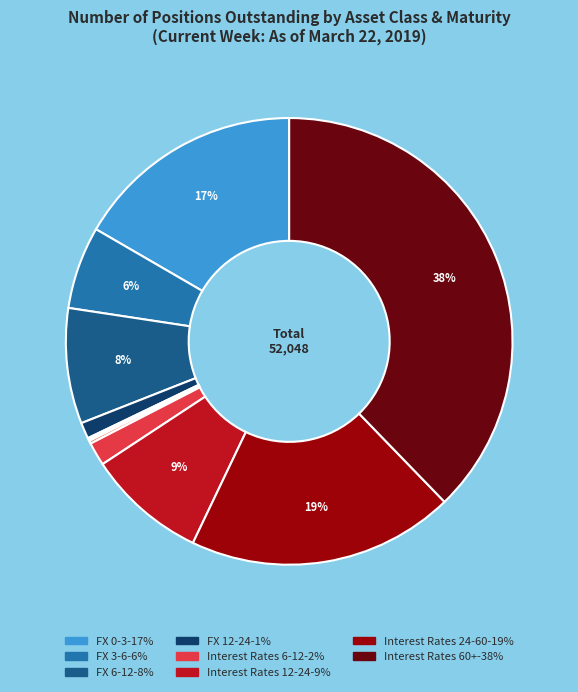

How many segments does this pie chart have?

12